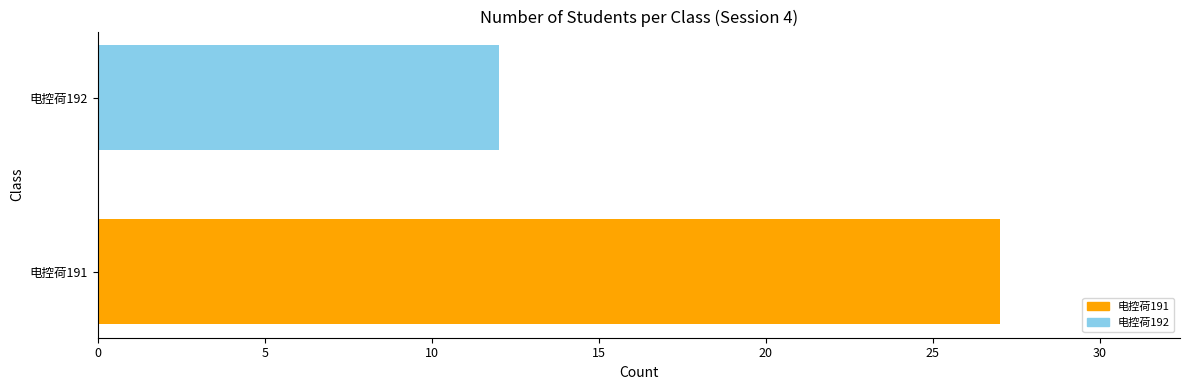

Rank the categories by value from lowest to highest.

电控荷192, 电控荷191